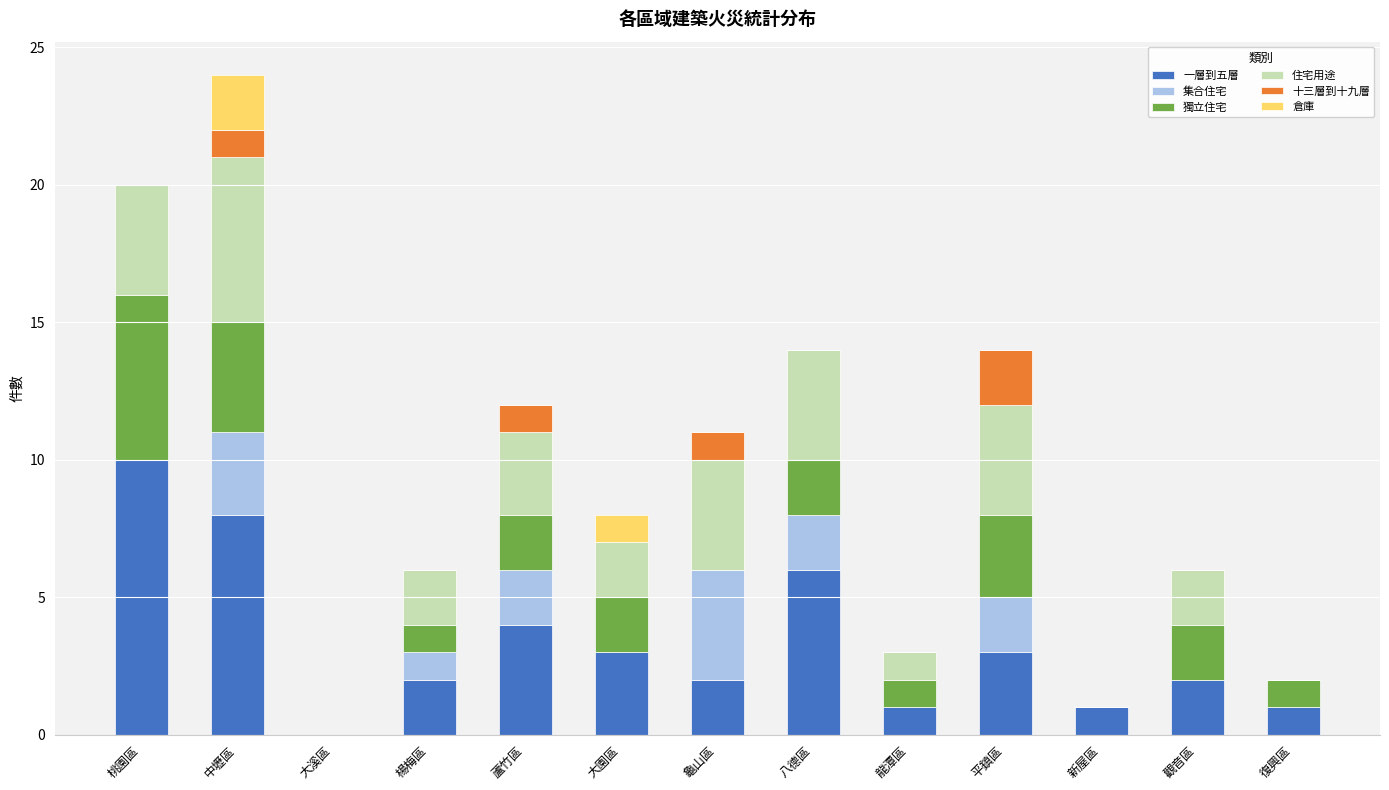

At which category is the sum across all series the highest?

中壢區